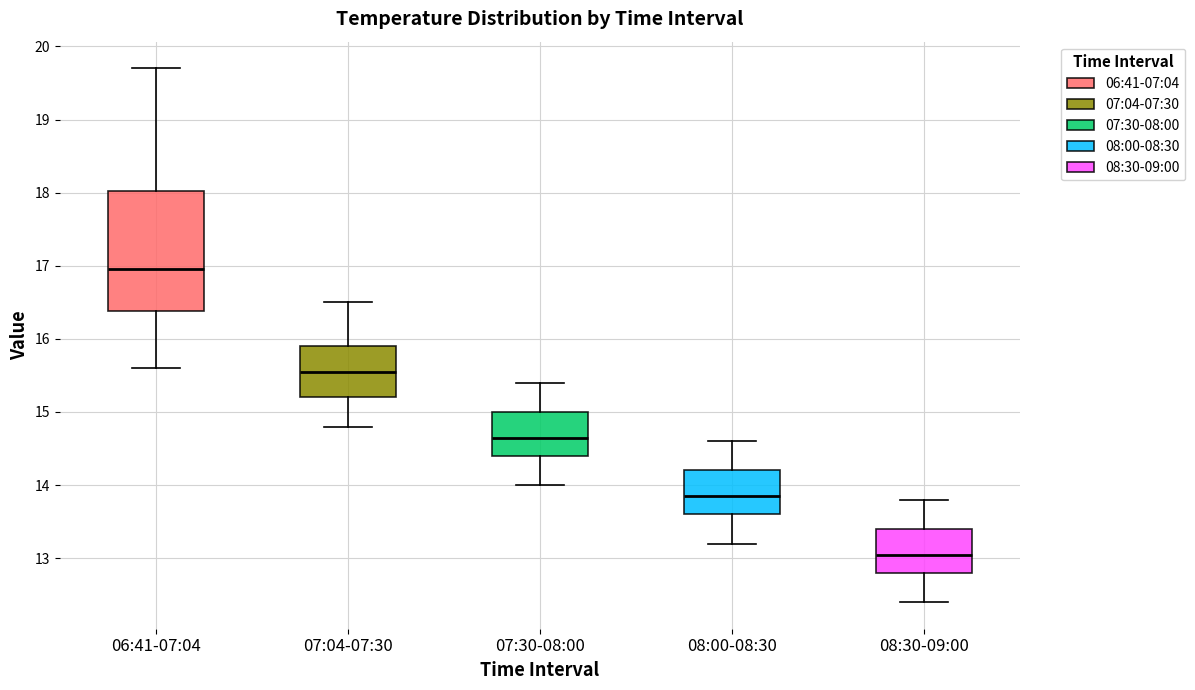

Comparing the boxes themselves (not the whiskers), which one is the tallest?

06:41-07:04